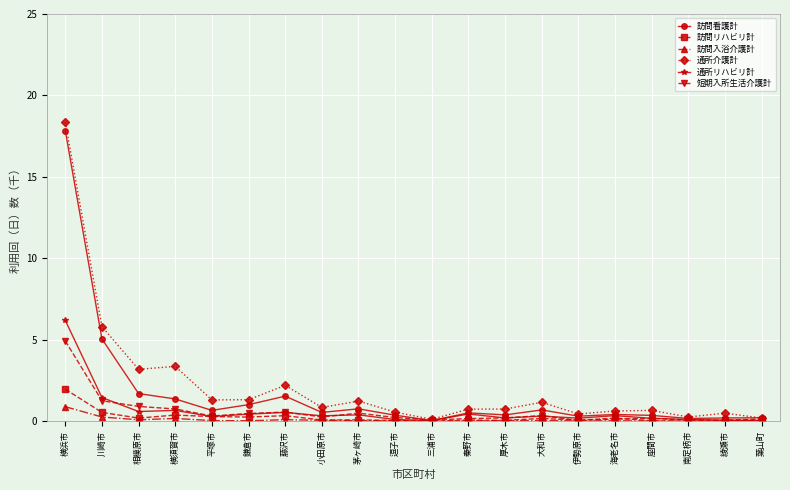

What is the difference between the maximum and minimum values in the 訪問リハビリ計 series?

2.0